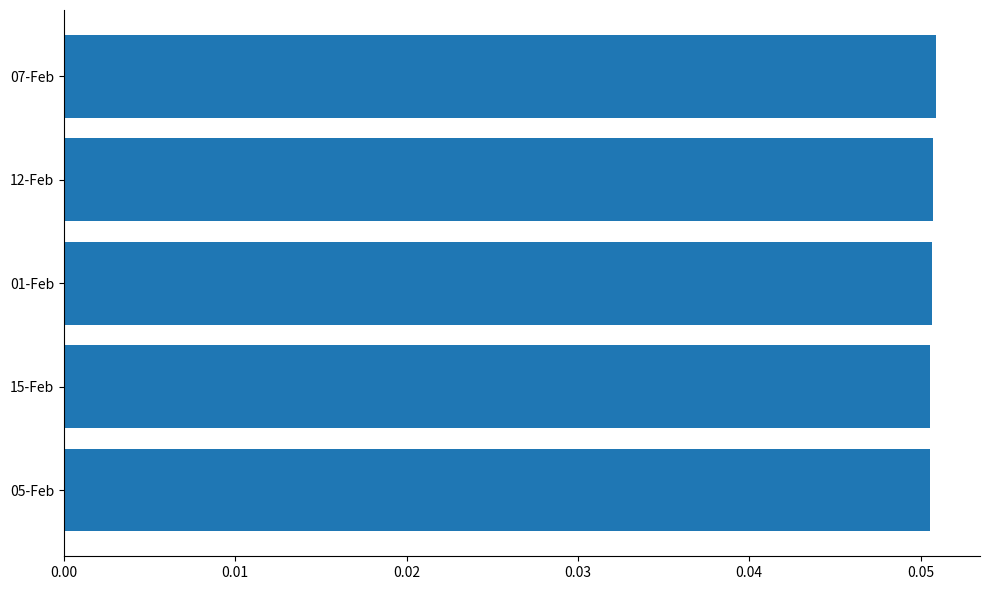

How many bars are there in total?

5